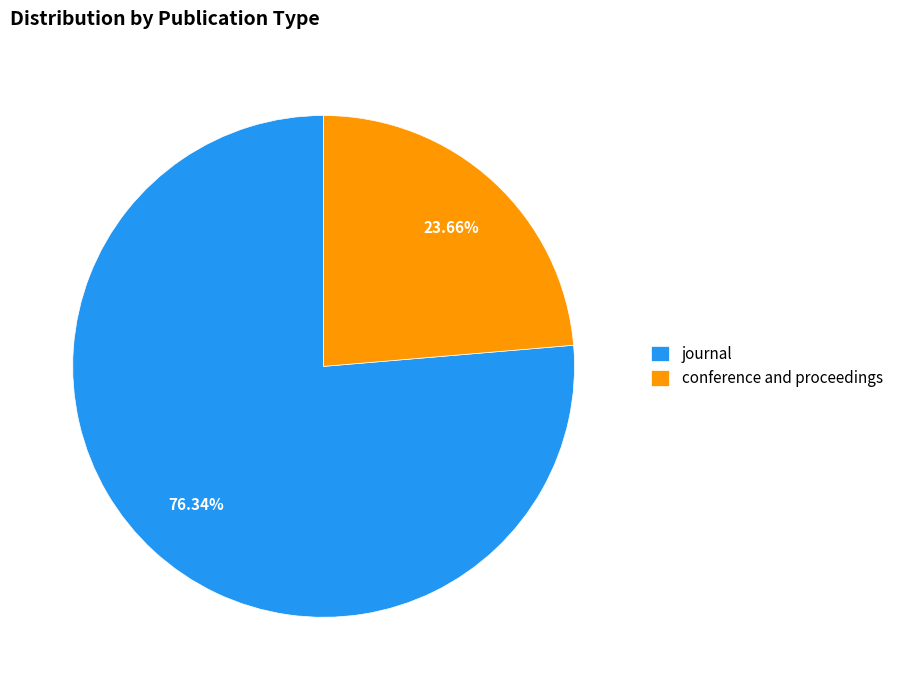

The journal slice represents 76% of the pie. True or false?

True